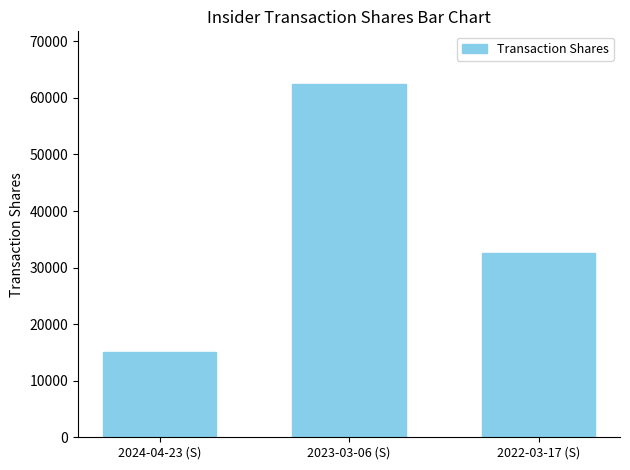

What is the change in value from 2024-04-23 (S) to 2022-03-17 (S)?

+17606